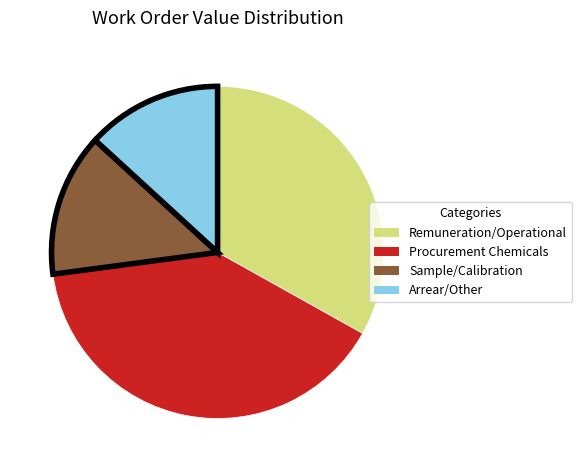

Is there a majority slice in this chart?

No